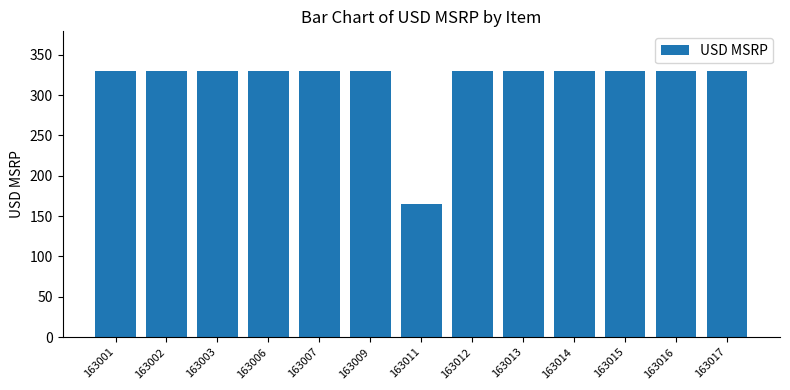

What value does the data have at 163016?

329.7